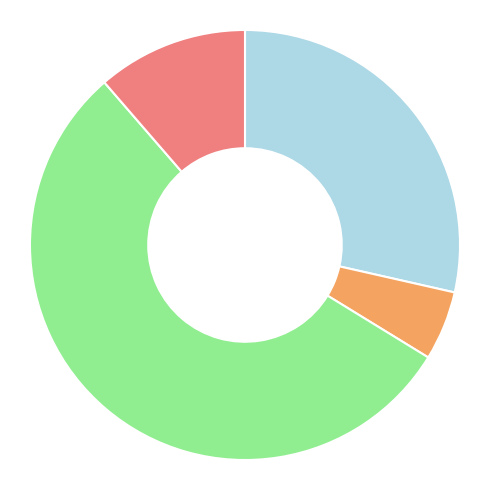

Is there any slice that represents more than half of the pie?

Yes